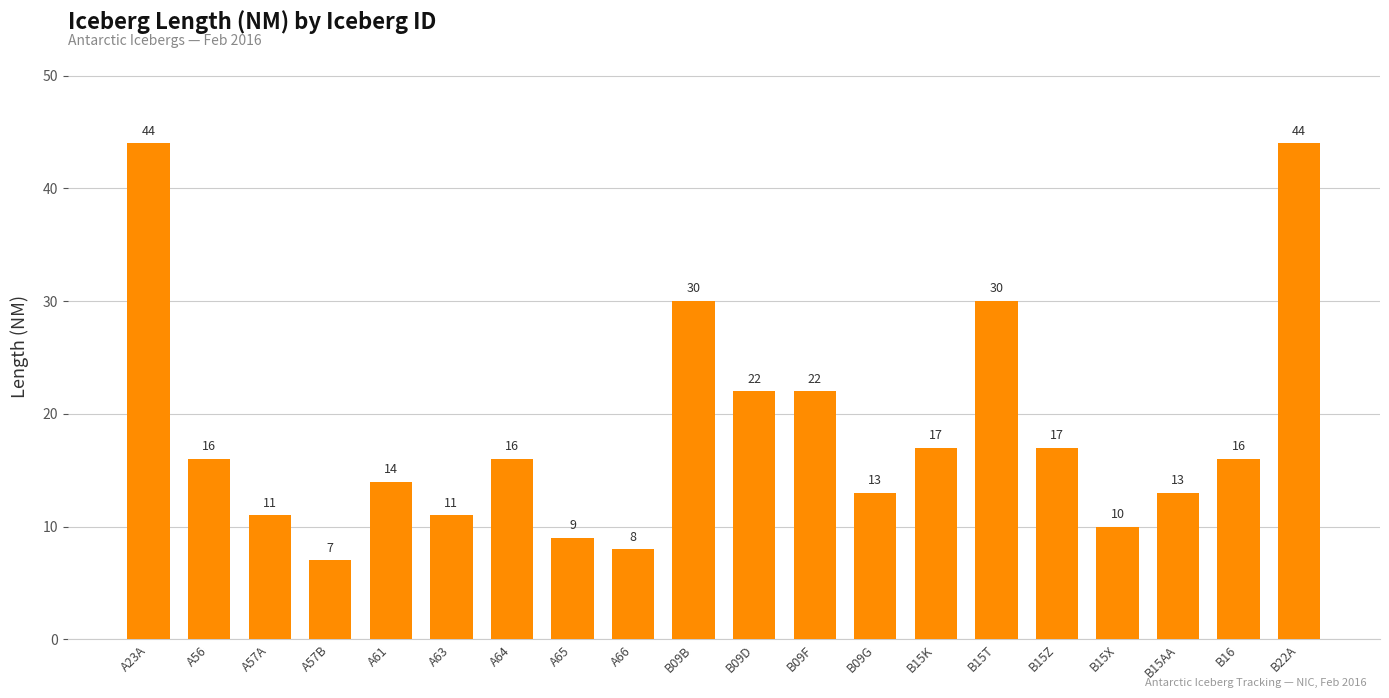

At which label does the data first exceed 16?

A23A